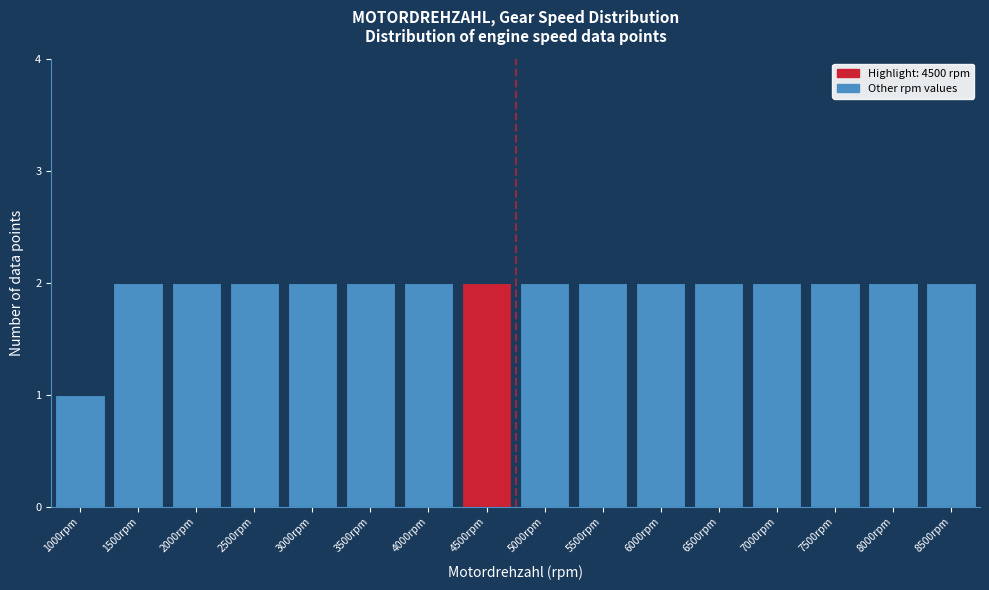

How tall is the bar that spans 7750 to 8250 on the x-axis? The values are not printed on the chart, so give them approximately, as read against the axis.

2